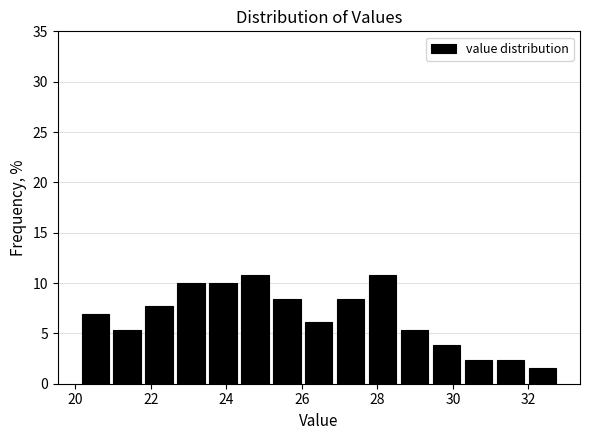

What is the height of the bar covering 29.4 to 30.2 on the x-axis? Neither the bar edges nor the heights are printed on the chart, so give them approximately, as read against the axes.

4.0